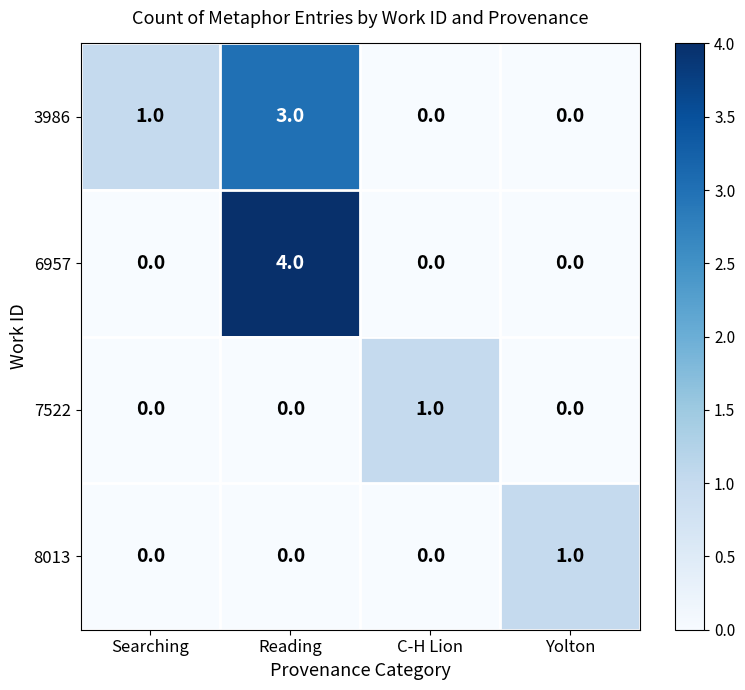

How many 3986 values are between 0 and 3?

4